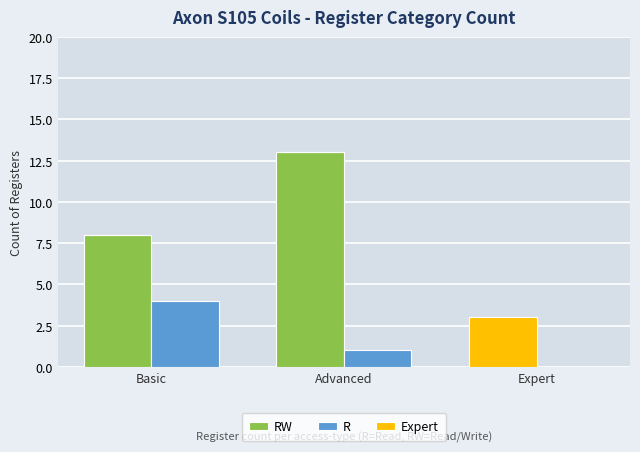

What is the total value across all series at Expert?

6